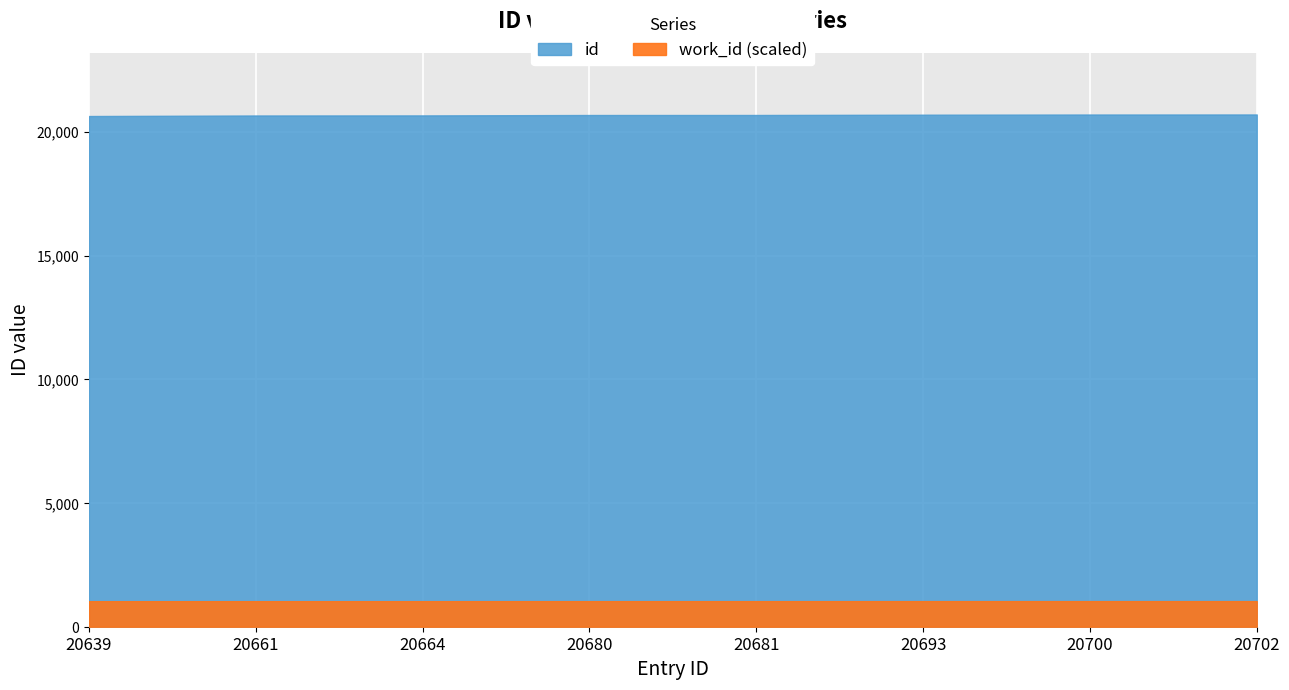

What is the smallest value displayed?

20639